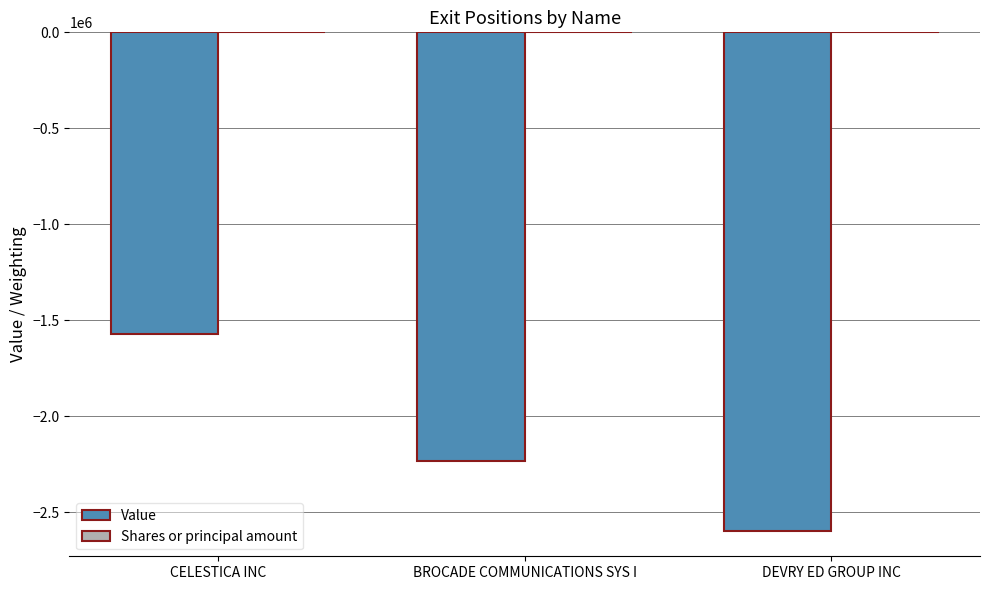

What is the sum of all Value values?

-6402645.0